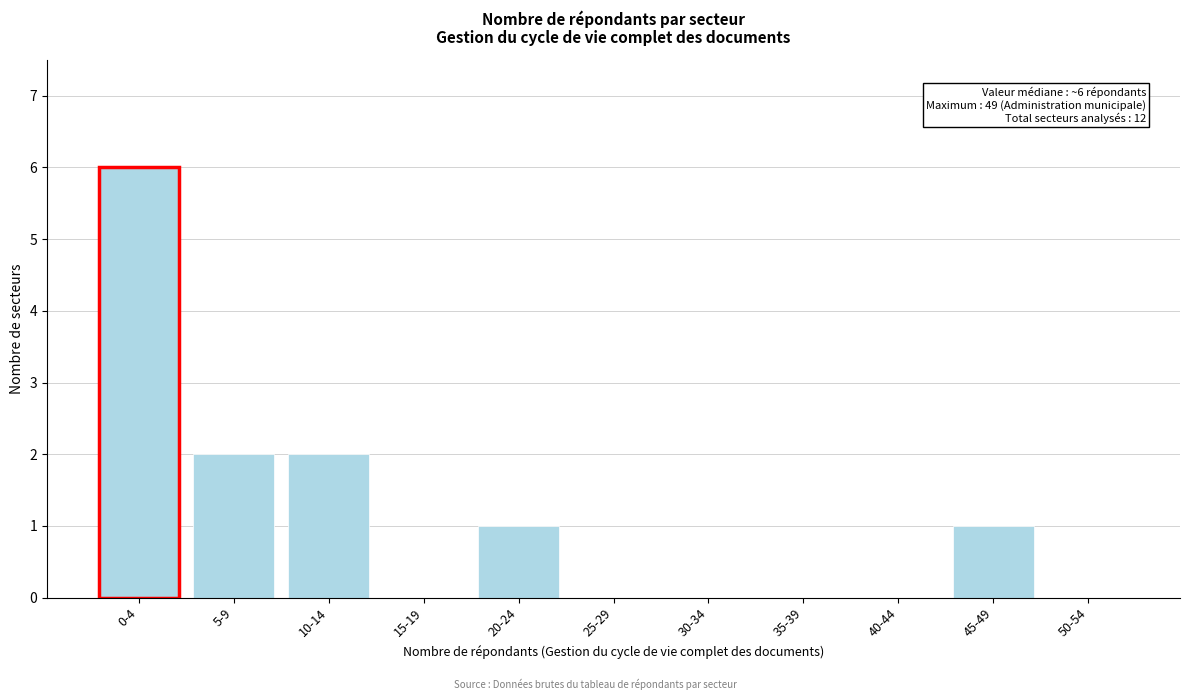

Reading right to left, transcribe all the data shown in this chart.

50-54=0	45-49=1	40-44=0	35-39=0	30-34=0	25-29=0	20-24=1	15-19=0	10-14=2	5-9=2	0-4=6